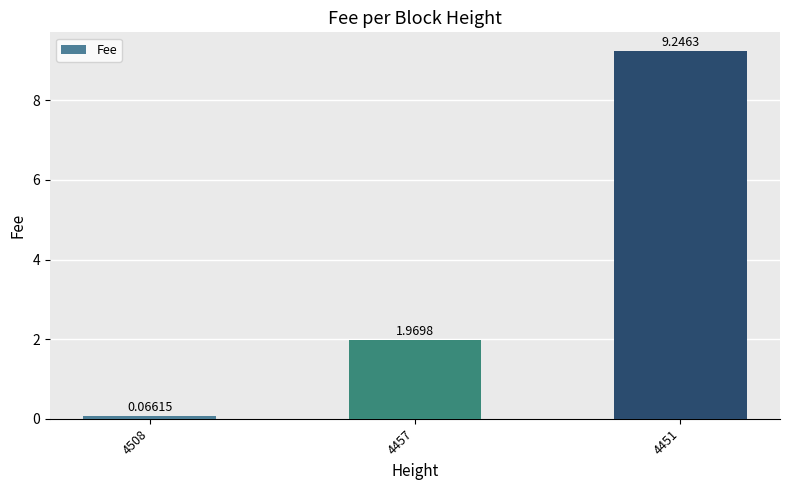

Between 4451 and 4508, which is larger?

4451